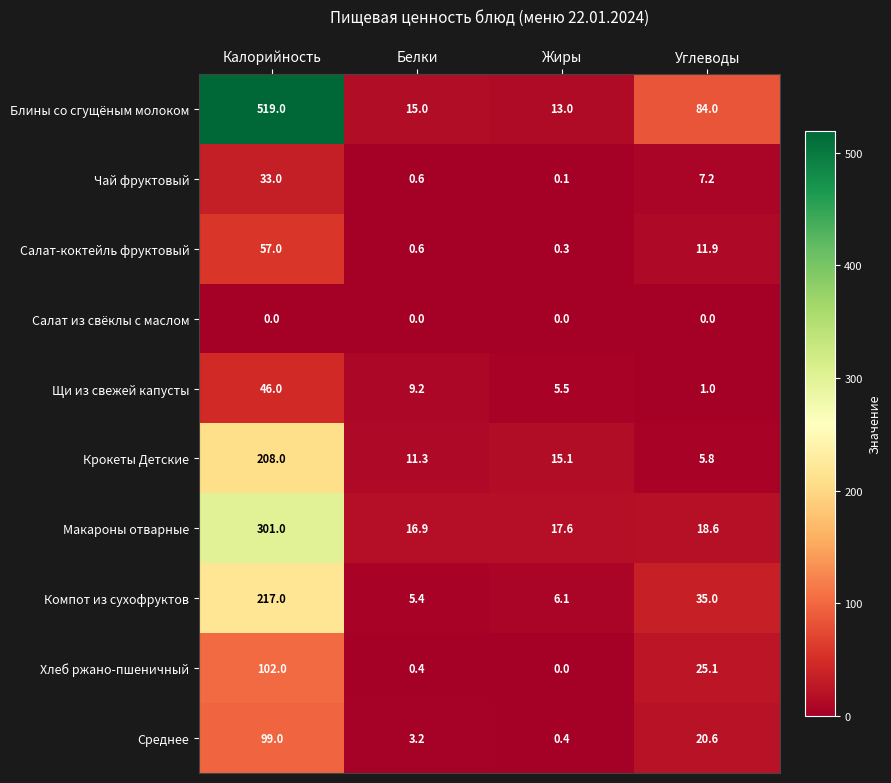

At which label is Компот из сухофруктов closest to 111?

Углеводы